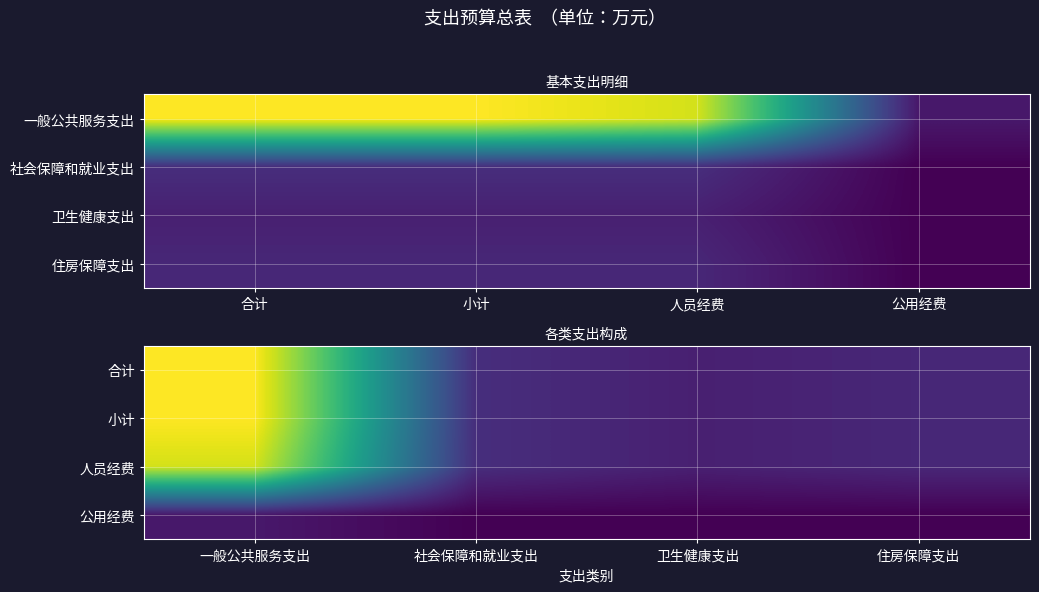

Which series has the widest spread of values?

合计